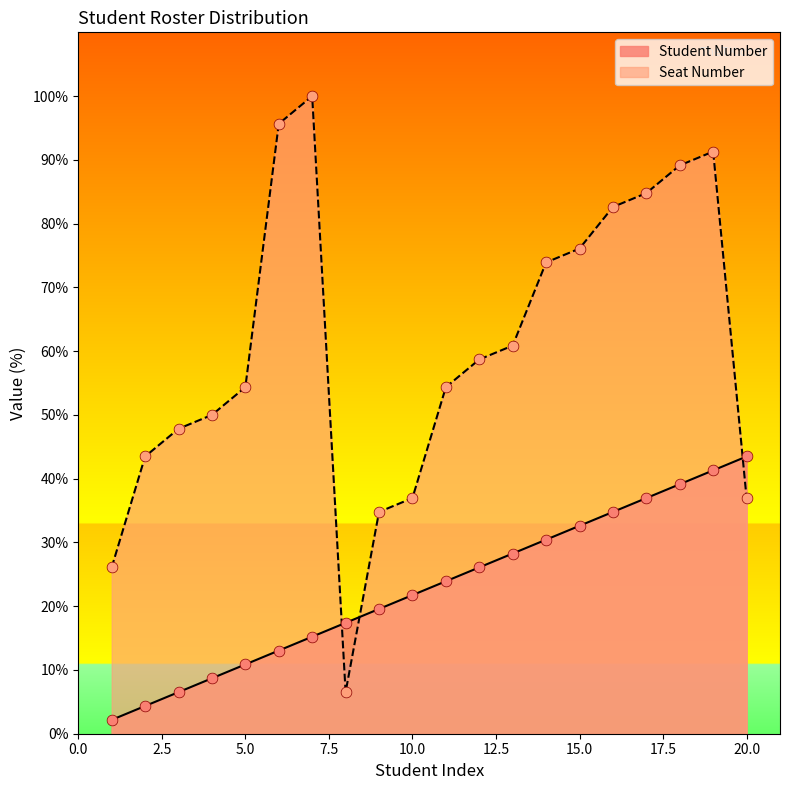

What are all the series names shown in the legend?

Student Number, Seat Number